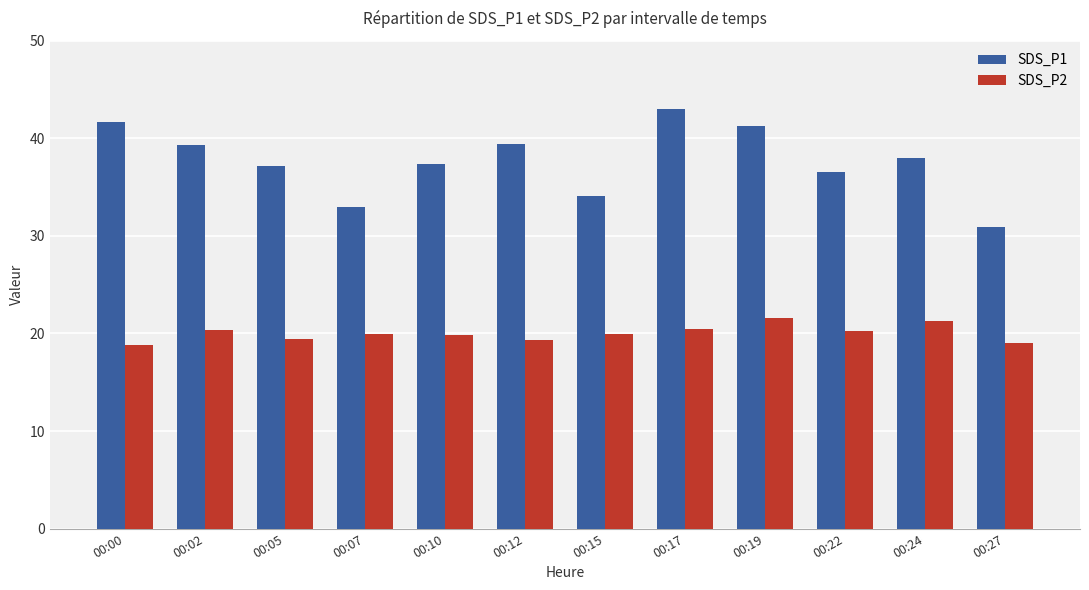

What is the difference between the second highest and minimum values in the SDS_P1 series?

10.8